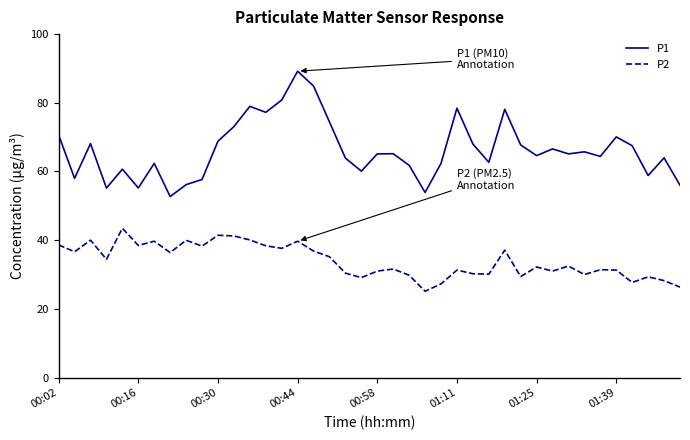

What is the minimum value for P1?

52.7